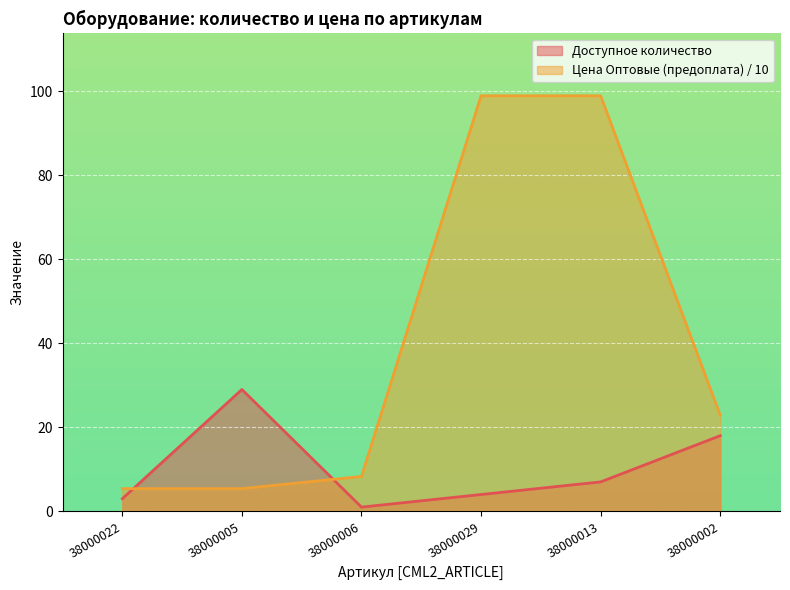

How many lines are shown in the chart?

2